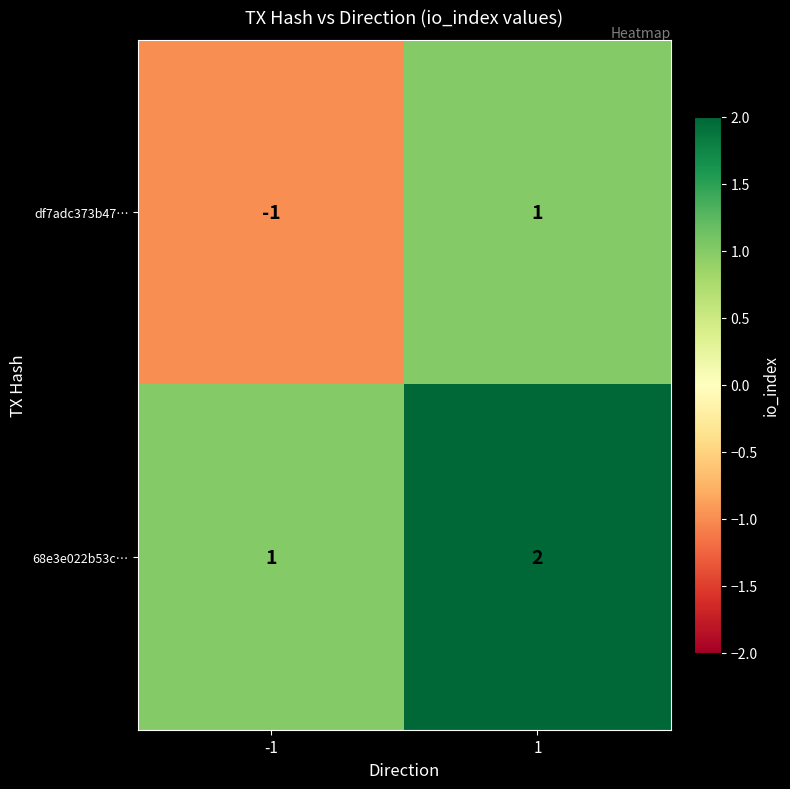

Is the value of df7adc373b47… at 1 greater than the value of 68e3e022b53c… at 1?

No